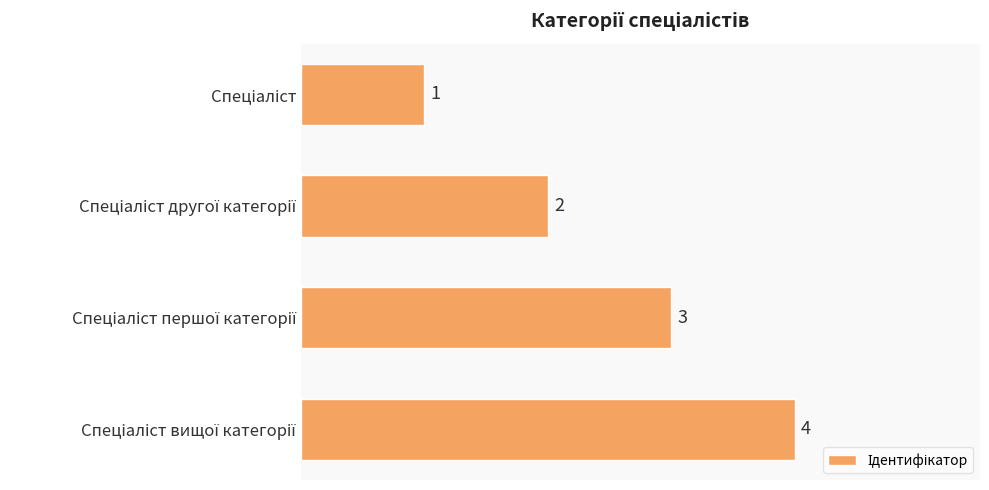

What is the difference between the maximum and minimum values?

3